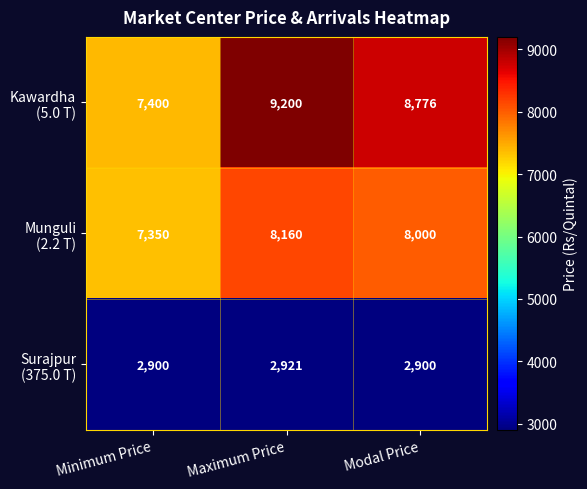

What is the difference between the highest and lowest values at Minimum Price?

4500